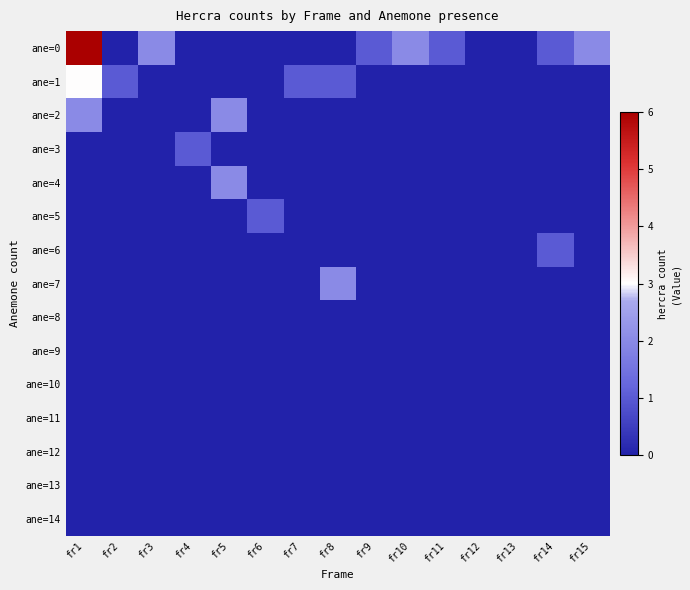

At fr3, list the series in order from largest to smallest.

ane=0, ane=1, ane=2, ane=3, ane=4, ane=5, ane=6, ane=7, ane=8, ane=9, ane=10, ane=11, ane=12, ane=13, ane=14